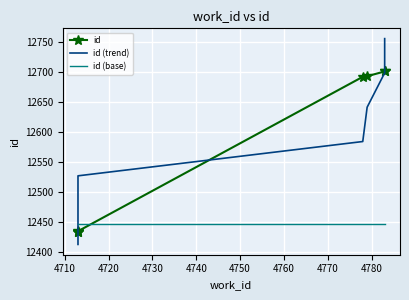

What is the average value of the id series?

12583.9